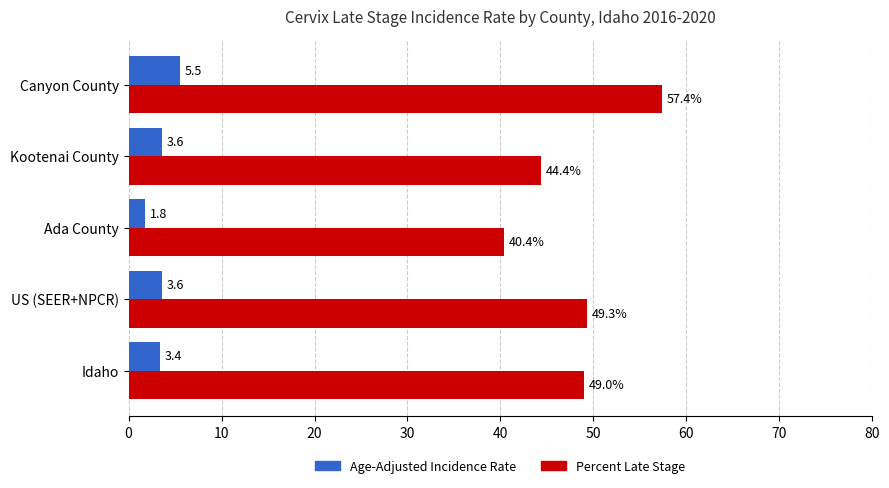

Which category has the lowest value in the Percent Late Stage series?

Ada County